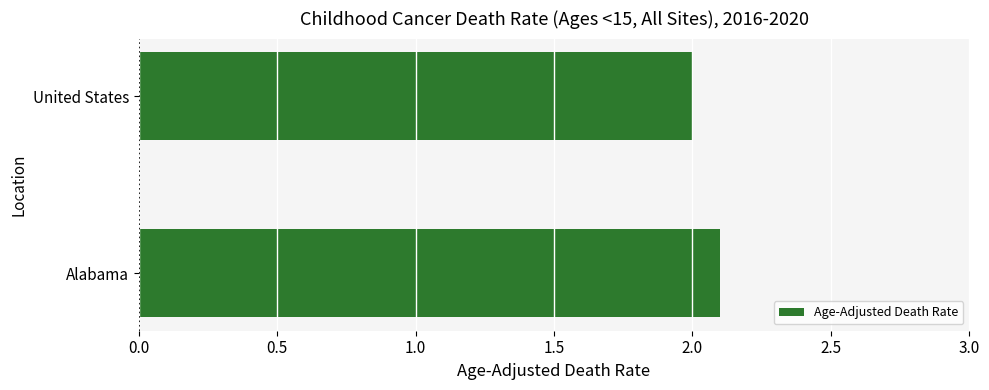

At which category does the chart reach its peak across all series?

Alabama